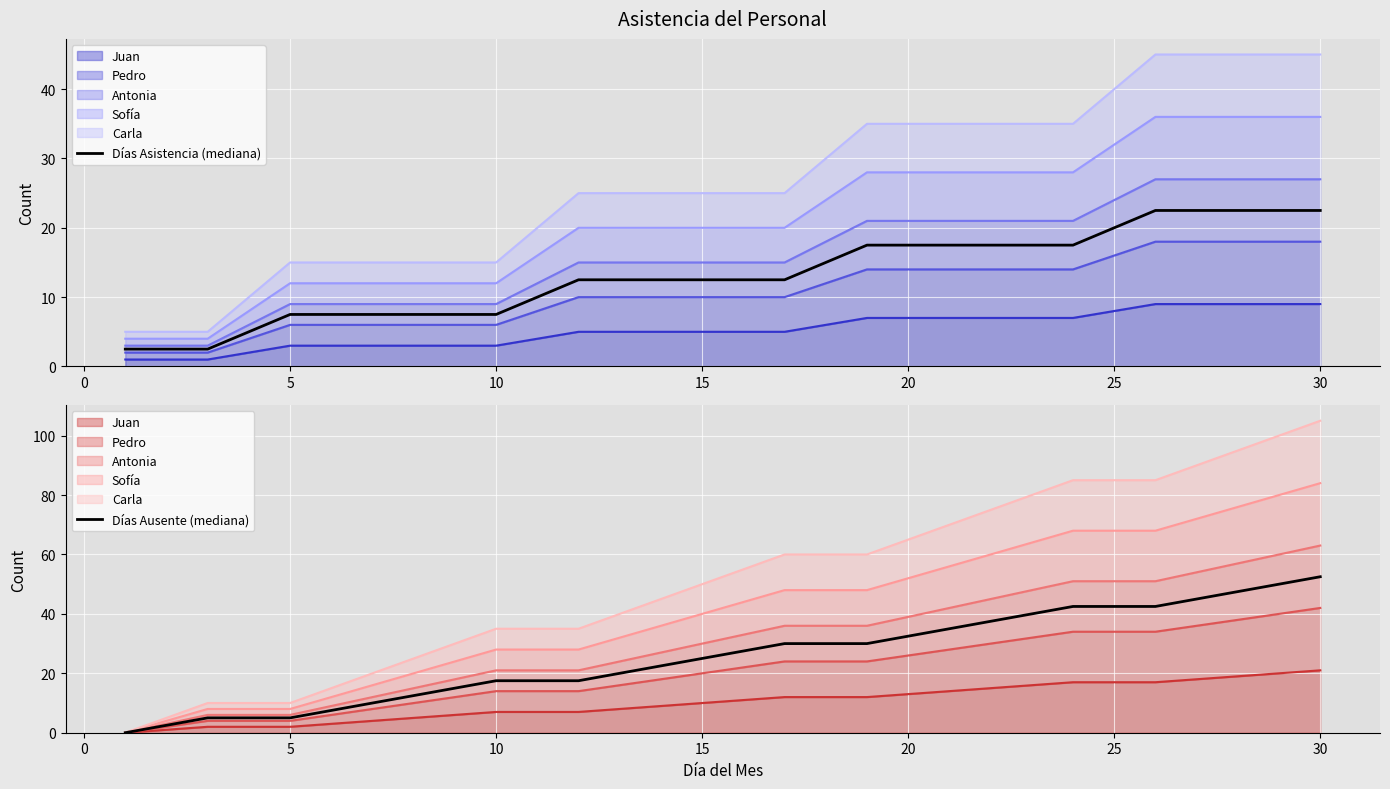

What is the maximum value for Días Ausente (mediana)?

52.5